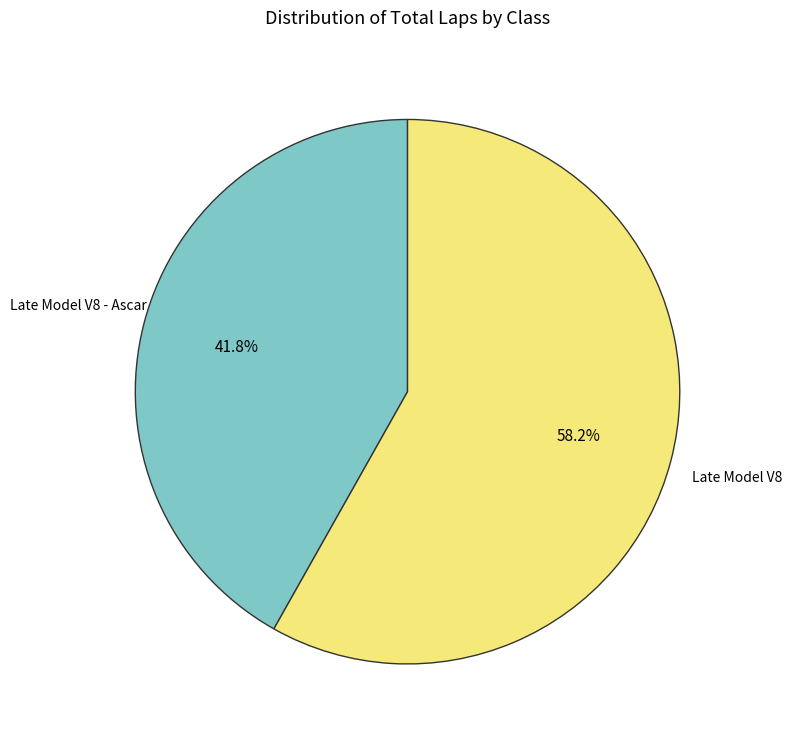

Does any single category account for the majority?

Yes